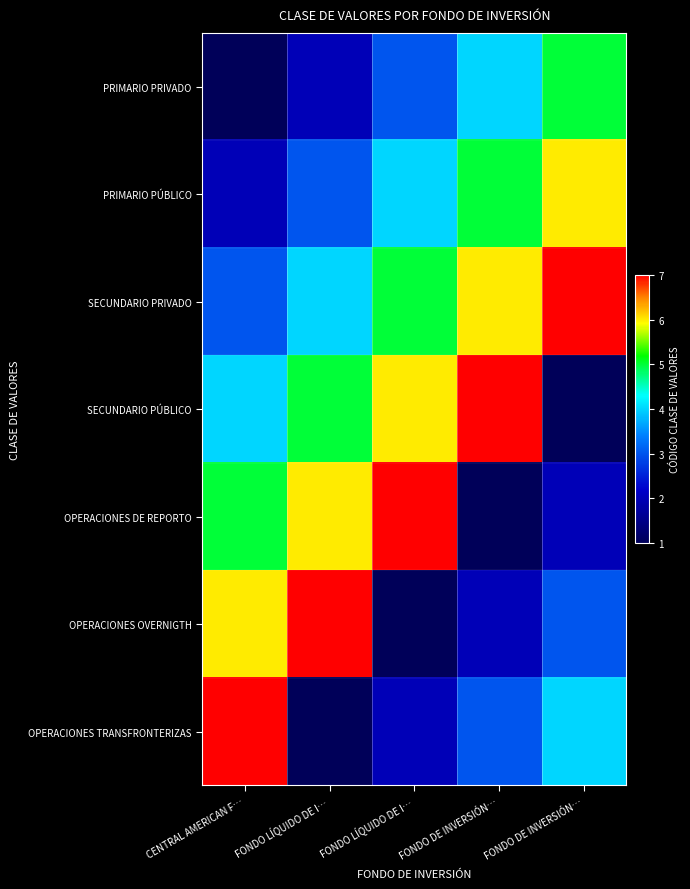

Which series has the largest total across all categories?

SECUNDARIO PRIVADO